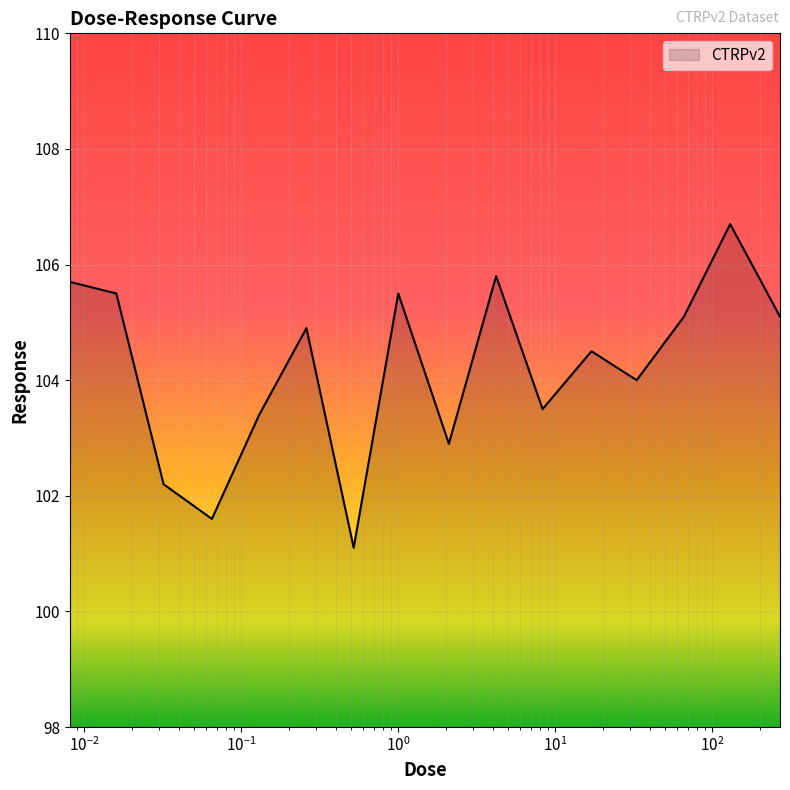

What is the difference between the maximum and minimum values?

5.6